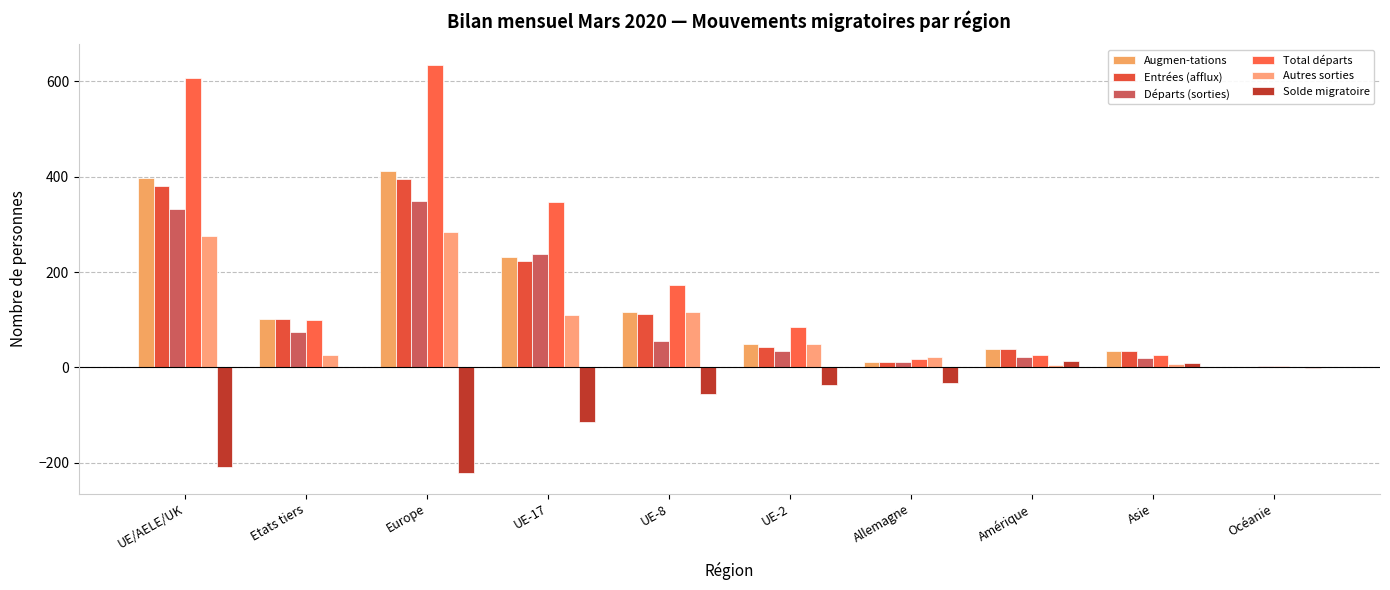

How many groups of bars are there?

10